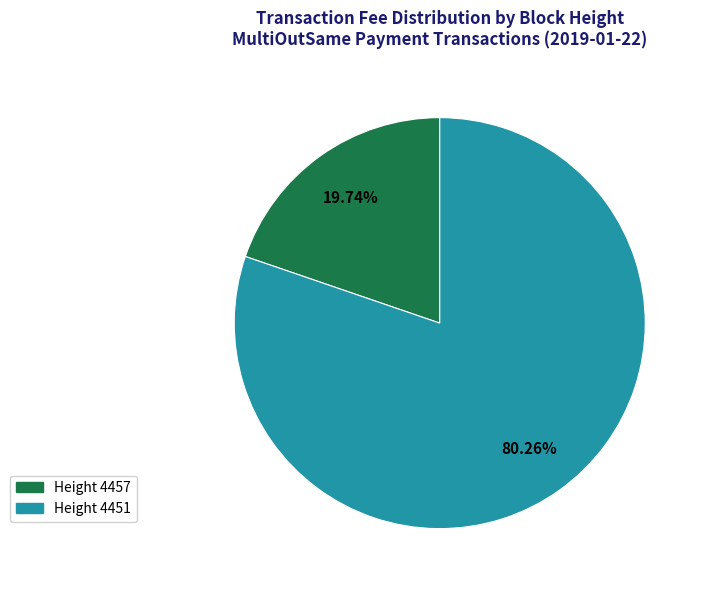

The Height 4451 slice represents 73% of the pie. True or false?

False